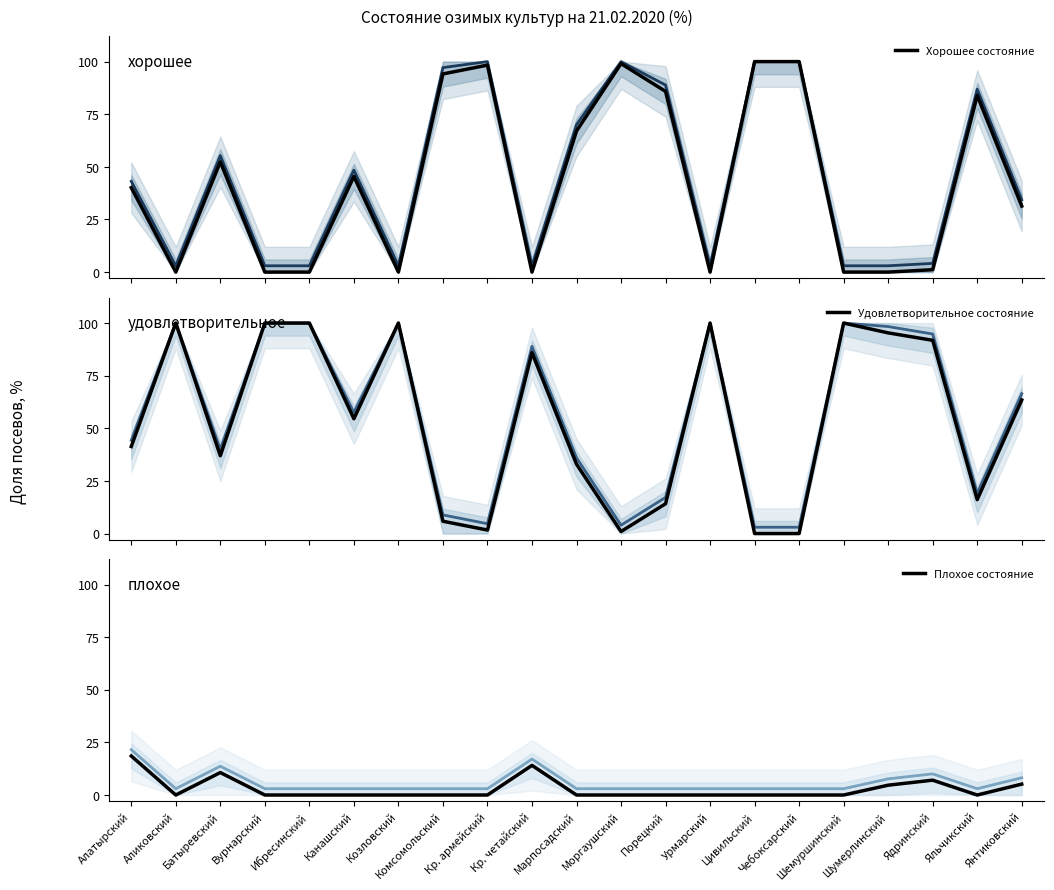

Is it true that Удовлетворительное состояние equals 100.0 at Шемуршинский?

True